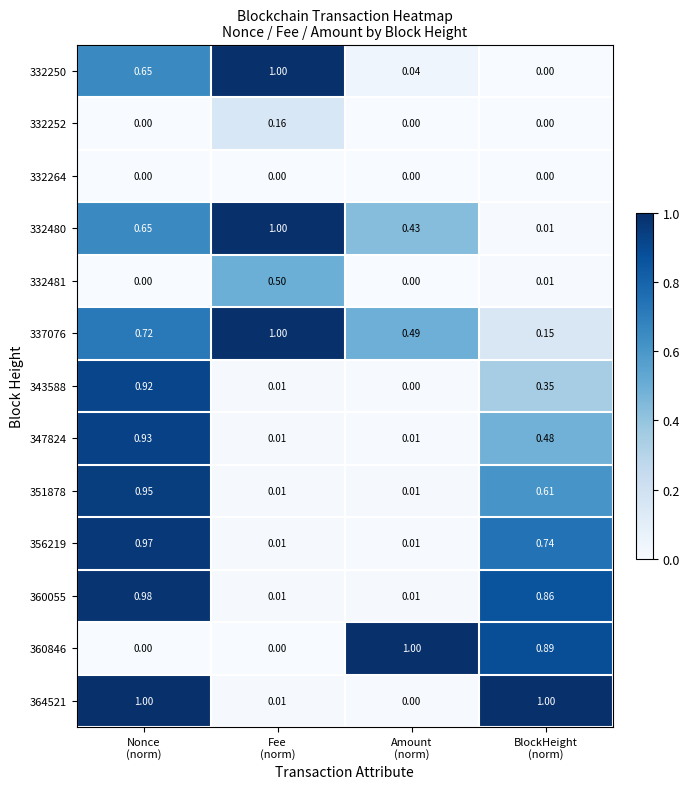

Which series has the largest total across all categories?

337076